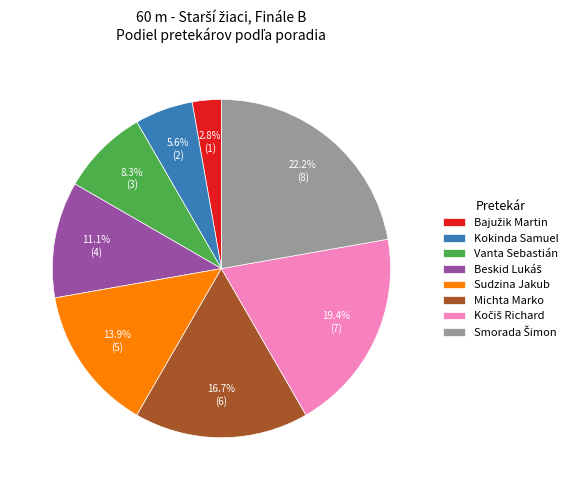

How much of the chart is everything except Michta Marko?

83.3%